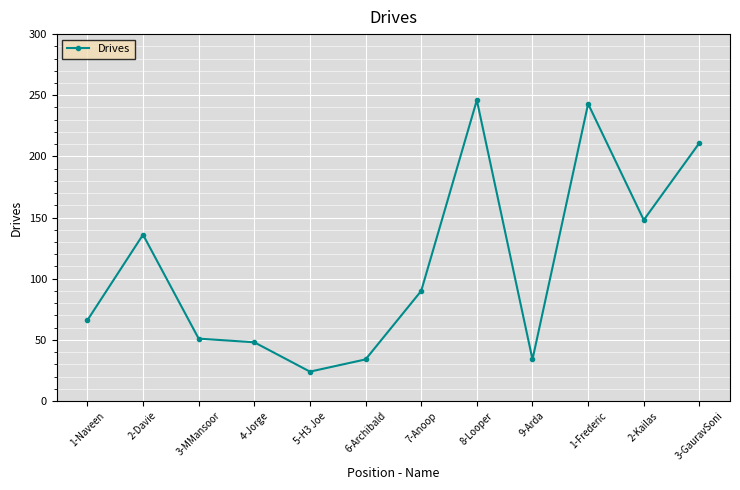

How many data points are less than 90?

6